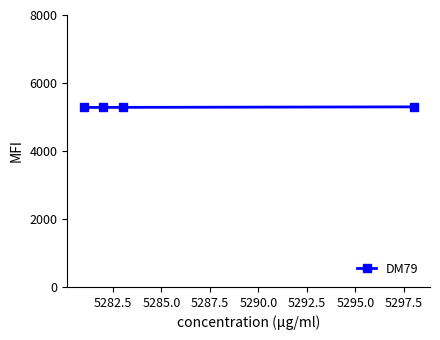

How many data points does each series have?

4